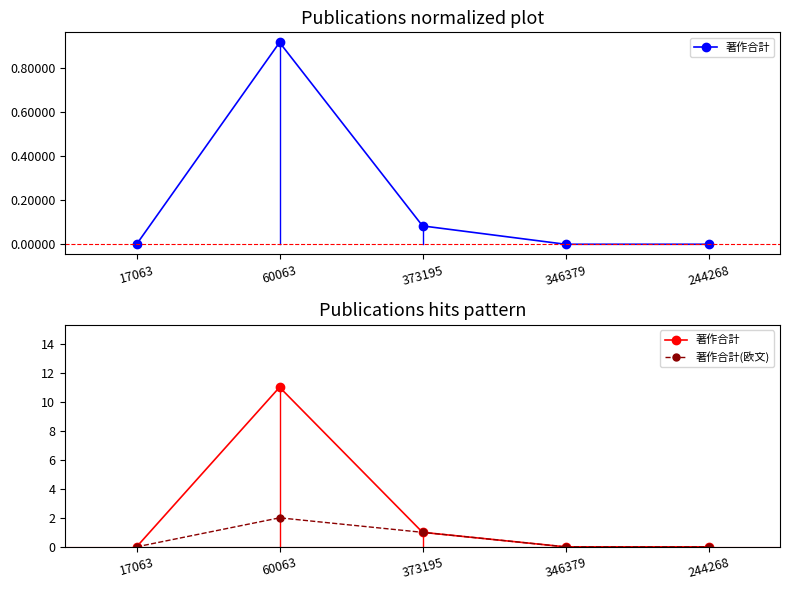

True or false: 著作合計 and 著作合計(欧文) intersect in this chart.

False